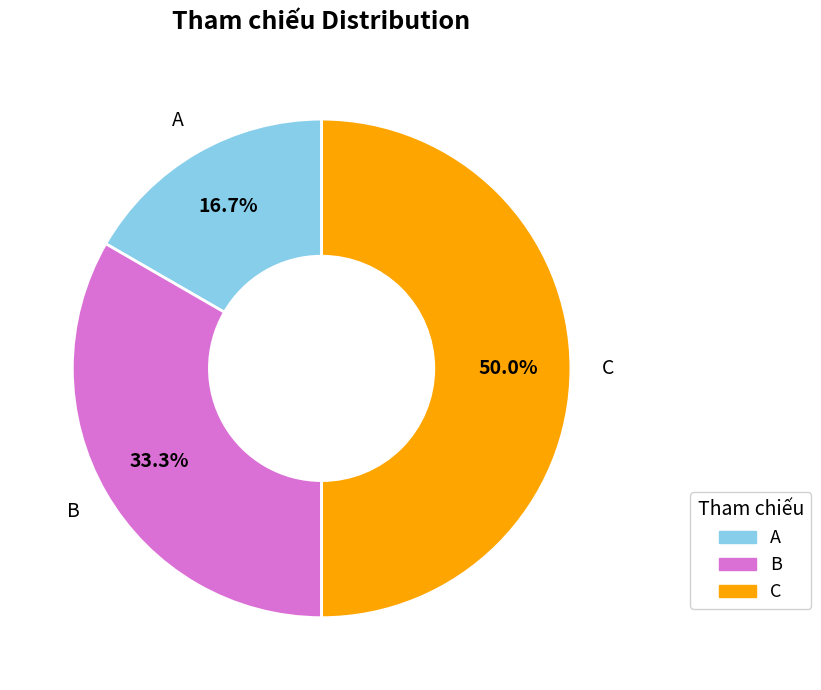

What percentage is NOT represented by A?

83.3%